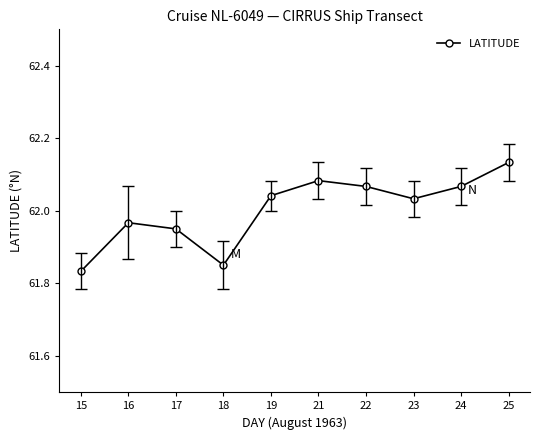

What is the change in value from 19 to 25?

+0.1